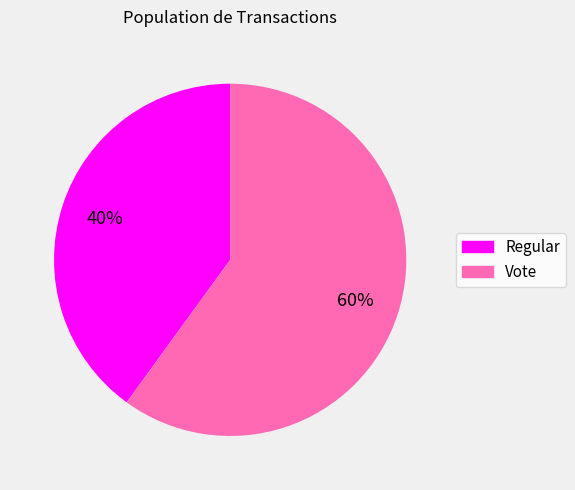

How many slices are in this pie chart?

2